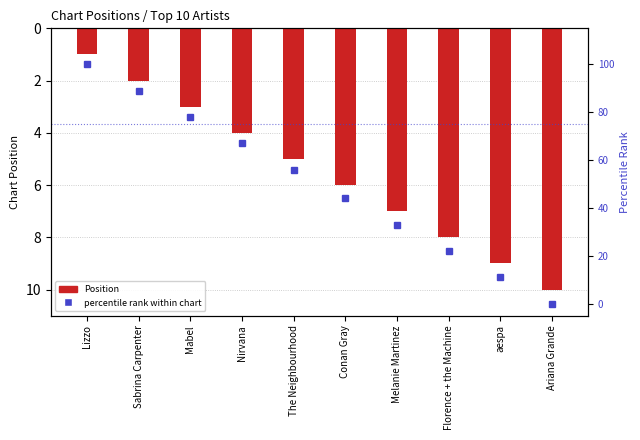

Reading left to right, transcribe all the data shown in this chart.

Position: 1	2	3	4	5	6	7	8	9	10
percentile rank within chart: 100	89	78	67	56	44	33	22	11	0